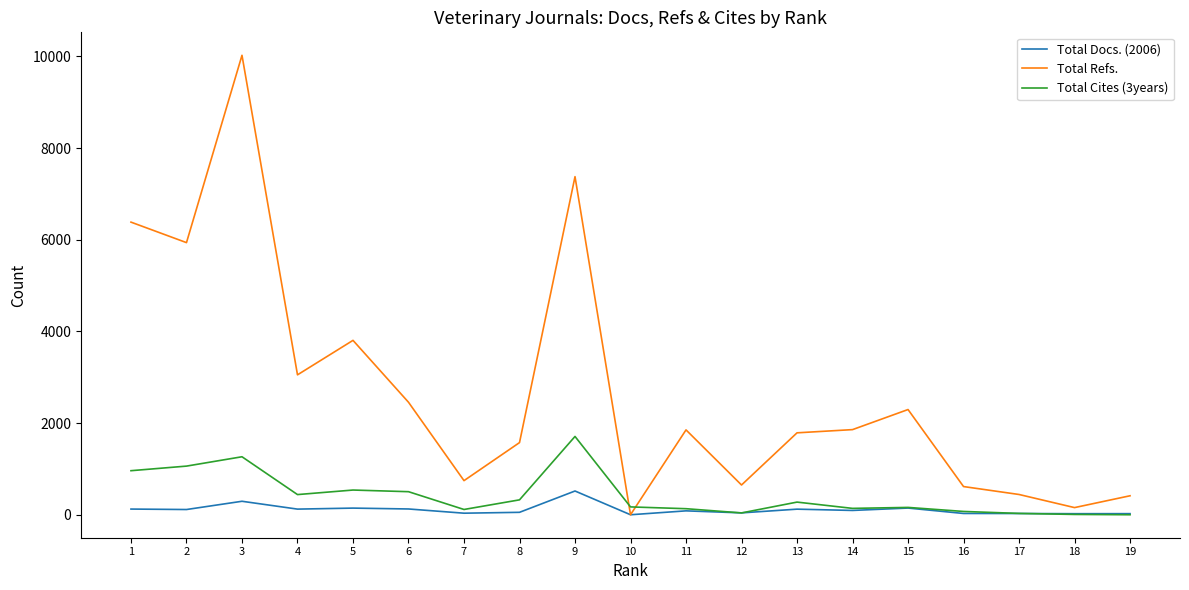

True or false: Total Refs. has a value of 245 at 12.

False